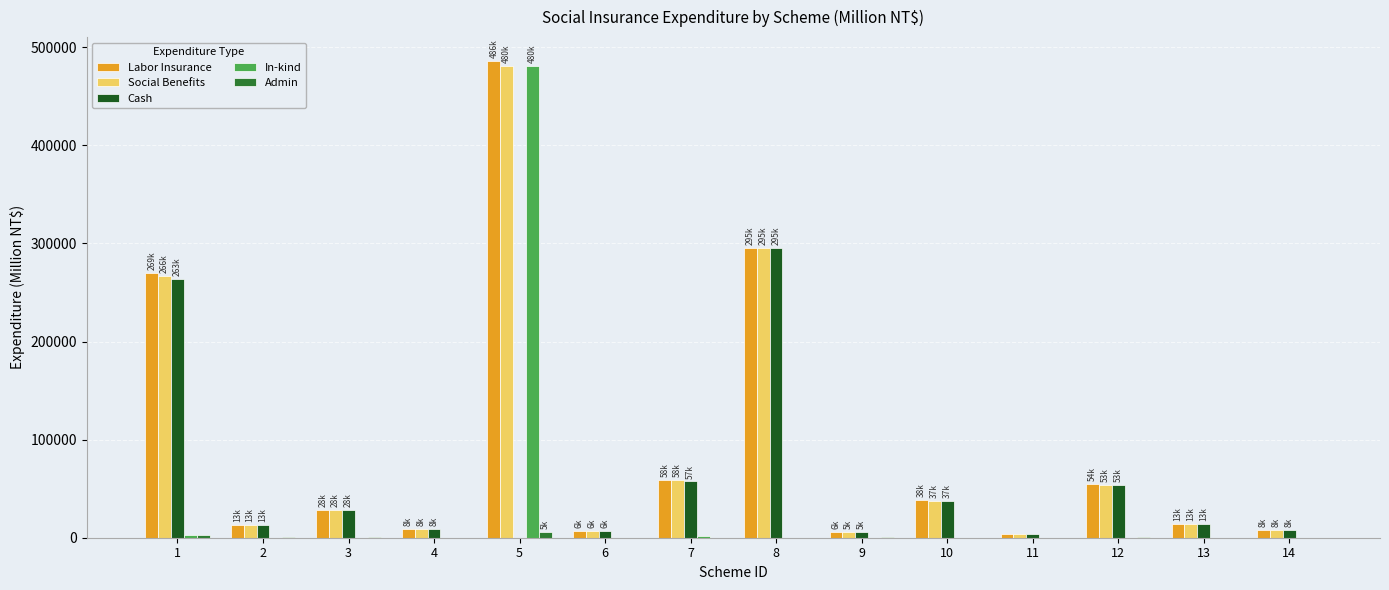

How many values in the In-kind series exceed 0?

4